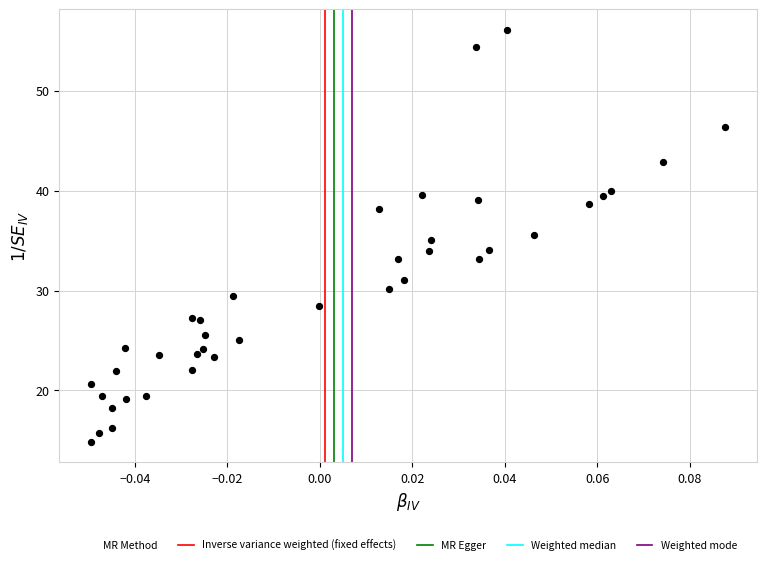

What is the range of Y values (max minus min)?

41.3